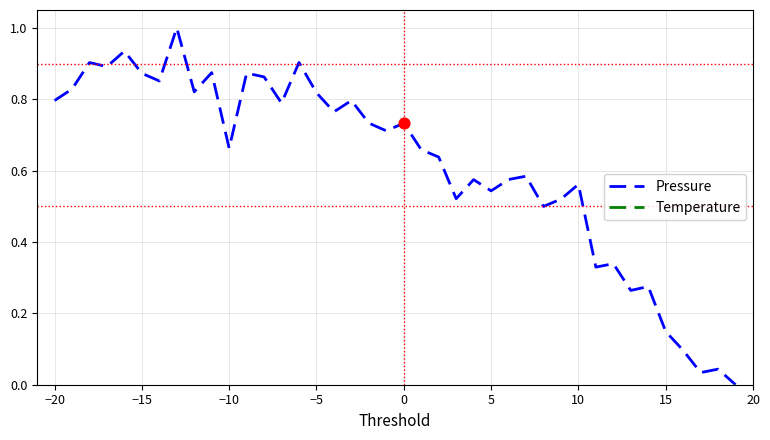

Which series has the largest total across all categories?

Pressure